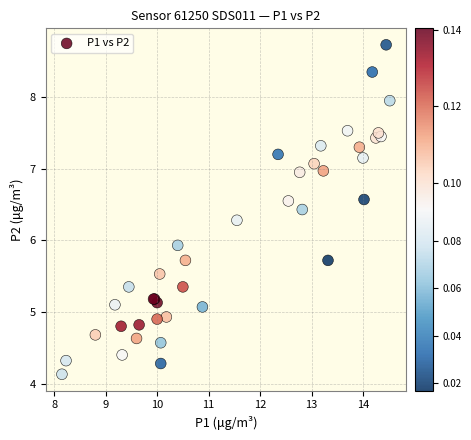

What Y value in the scatter plot is closest to 6?

5.9